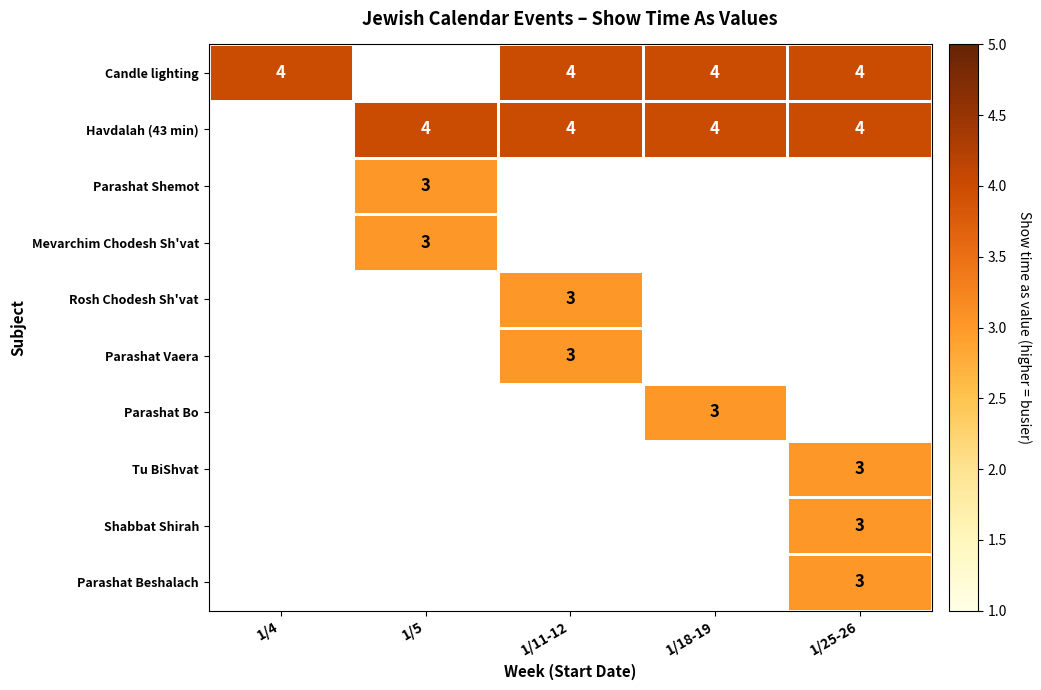

The value of Mevarchim Chodesh Sh'vat at 1/5 is 3. True or false?

True